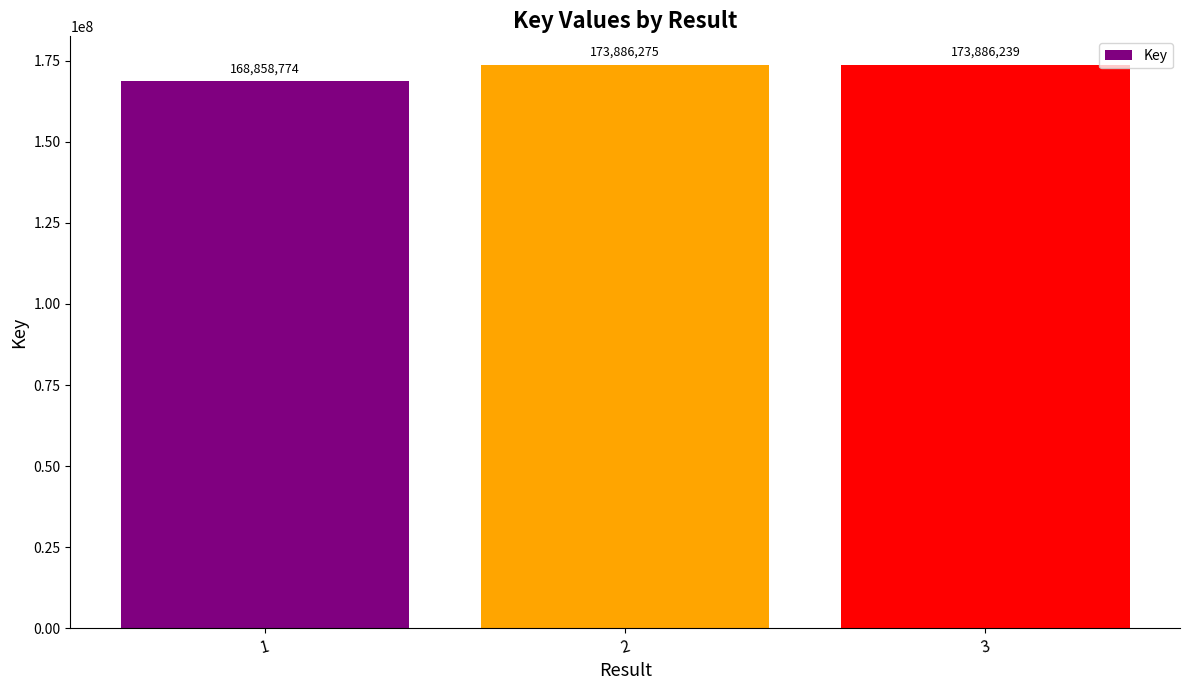

What is the value of the 3rd bar from the left?

173886239